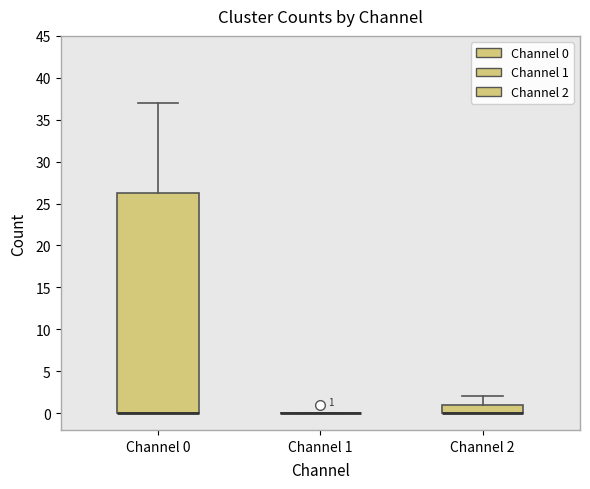

Comparing the boxes themselves (not the whiskers), which one is the tallest?

Channel 0